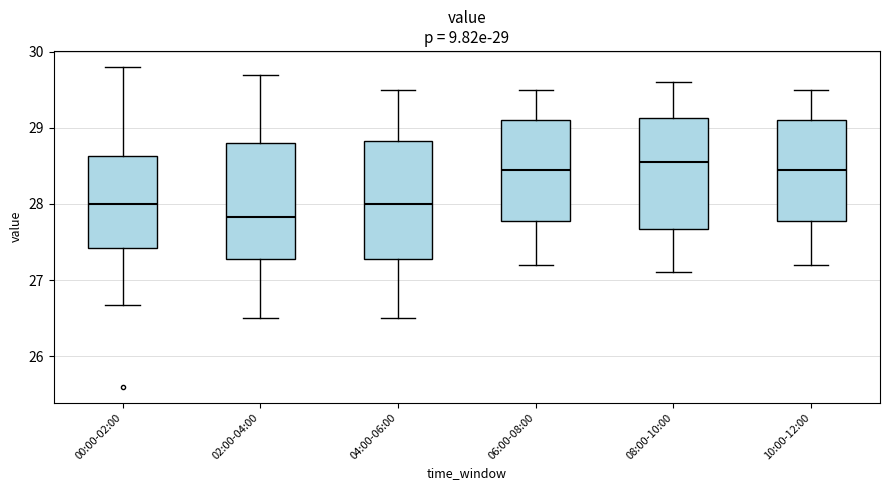

Which box's median line is the highest?

08:00-10:00